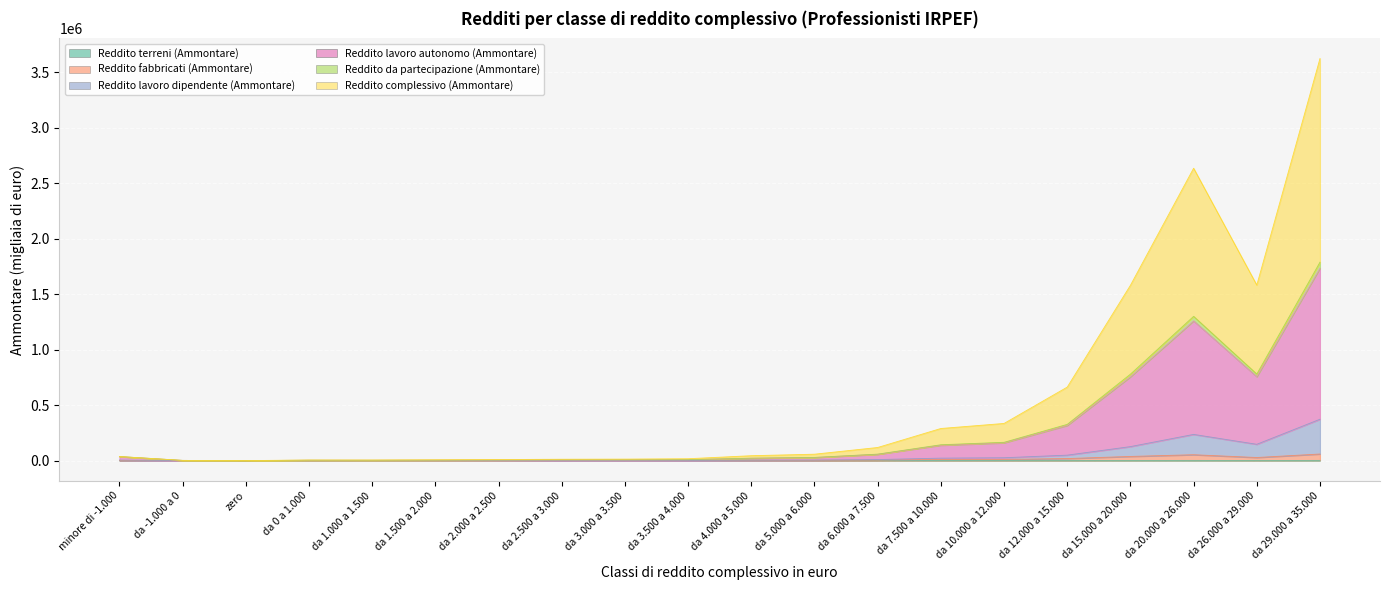

What is the approximate value of Reddito complessivo (Ammontare) at da 2.500 a 3.000, to the nearest 10?

12360